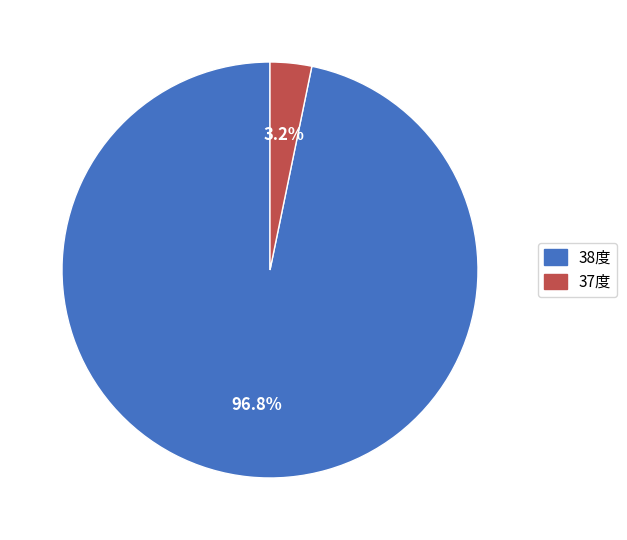

Does any single category account for the majority?

Yes